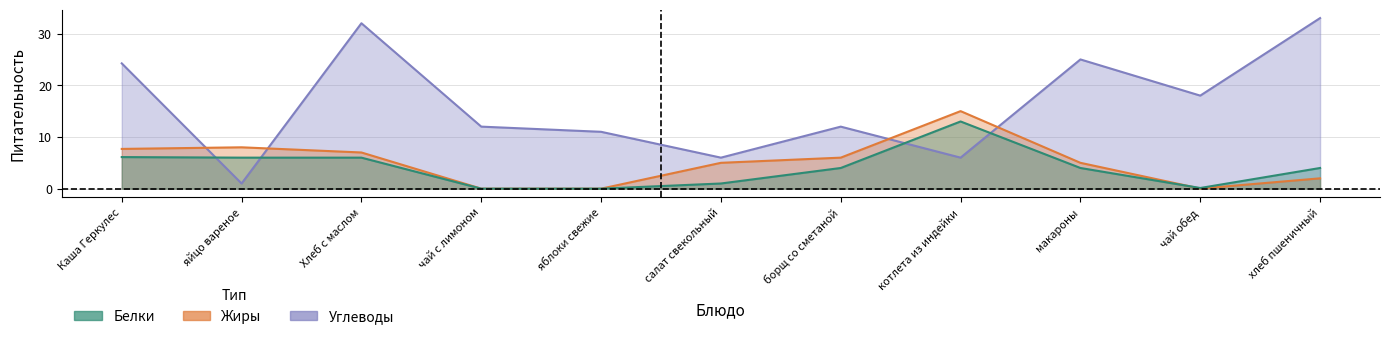

Reading left to right, extract all data points from this chart.

Белки: 6.1	6.0	6.0	0.0	0.0	1.0	4.0	13.0	4.0	0.1	4.0
Жиры: 7.7	8.0	7.0	0.0	0.0	5.0	6.0	15.0	5.0	0.0	2.0
Углеводы: 24.2	1.0	32.0	12.0	11.0	6.0	12.0	6.0	25.0	18.0	33.0